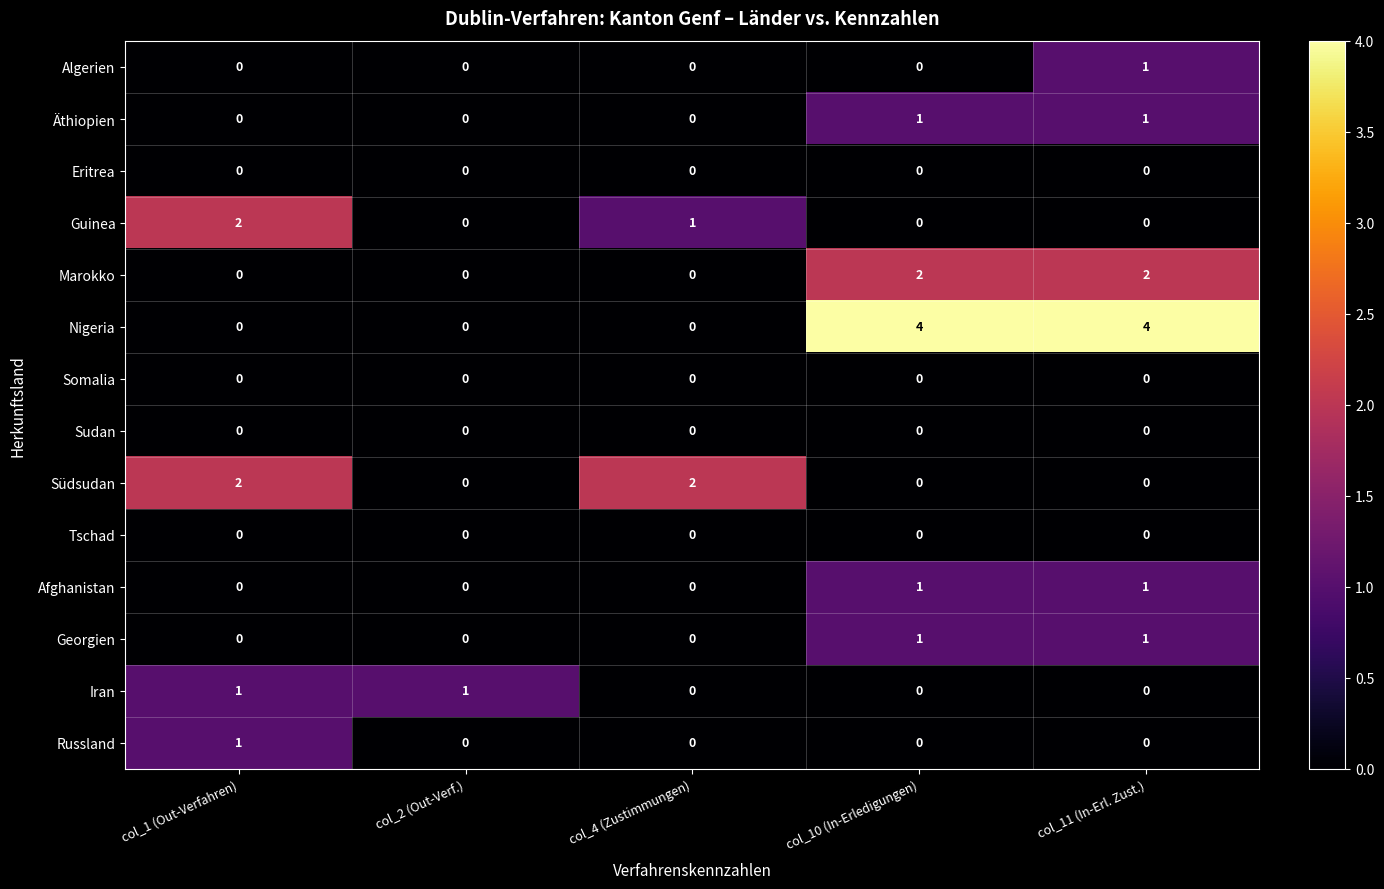

How many Guinea values are between 0 and 1?

4